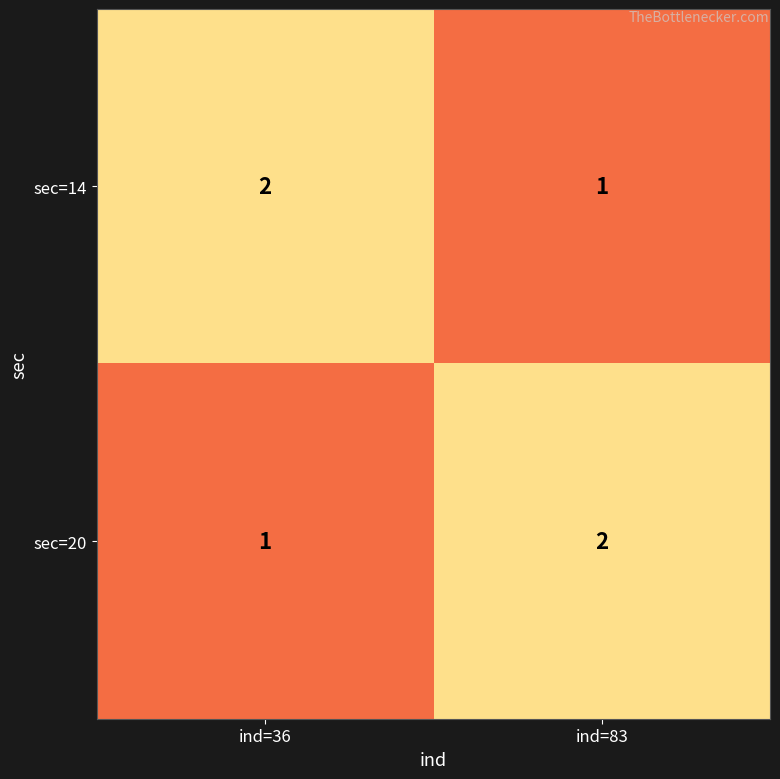

What is the spread (max minus min) of values at ind=83?

1